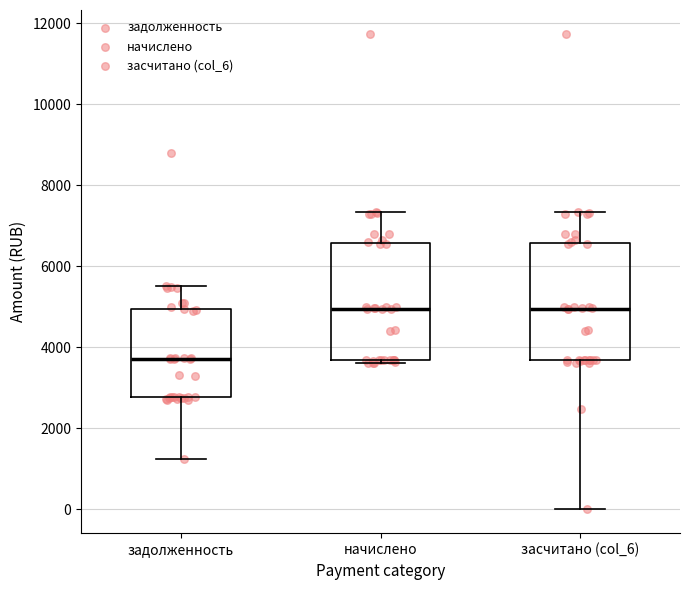

Reading left to right, read every box against the y-axis: the position of its median line, the range the box covers, and the ends of its whiskers. The values are not printed on the chart, so give them approximately, as read against the axis.

задолженность: median 3800, box 2800 to 5000, whiskers 1200 to 5600
начислено: median 5000, box 3600 to 6600, whiskers 3600 (just below the box's lower edge) to 7400
засчитано (col_6): median 5000, box 3600 to 6600, whiskers 0 to 7400